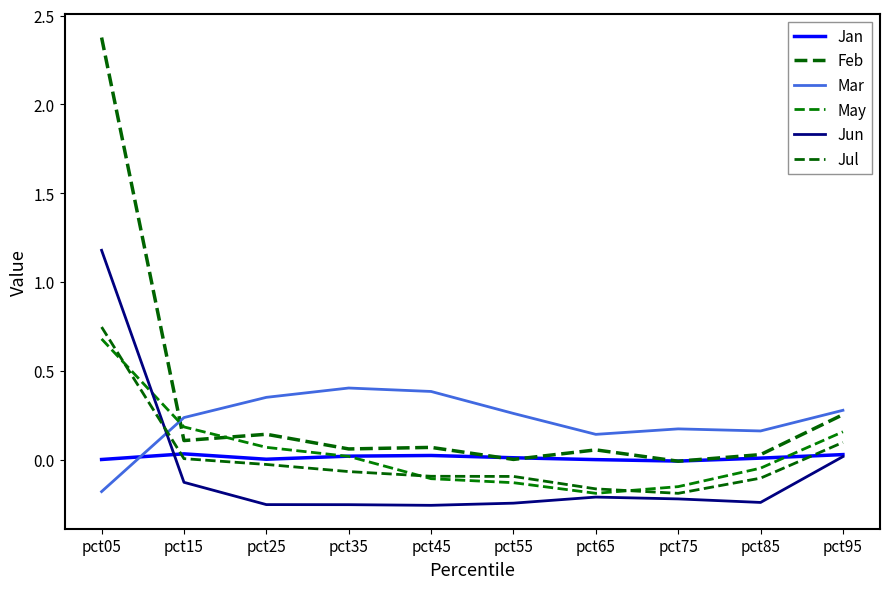

Which category has the highest value in the Jan series?

pct15